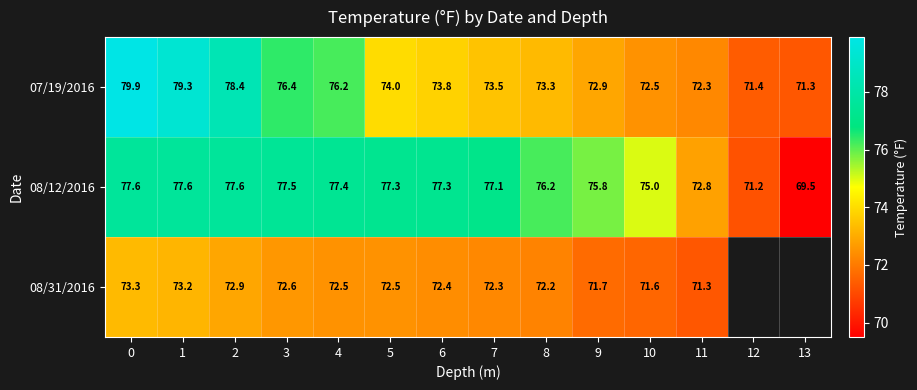

How many distinct data groups are displayed?

3